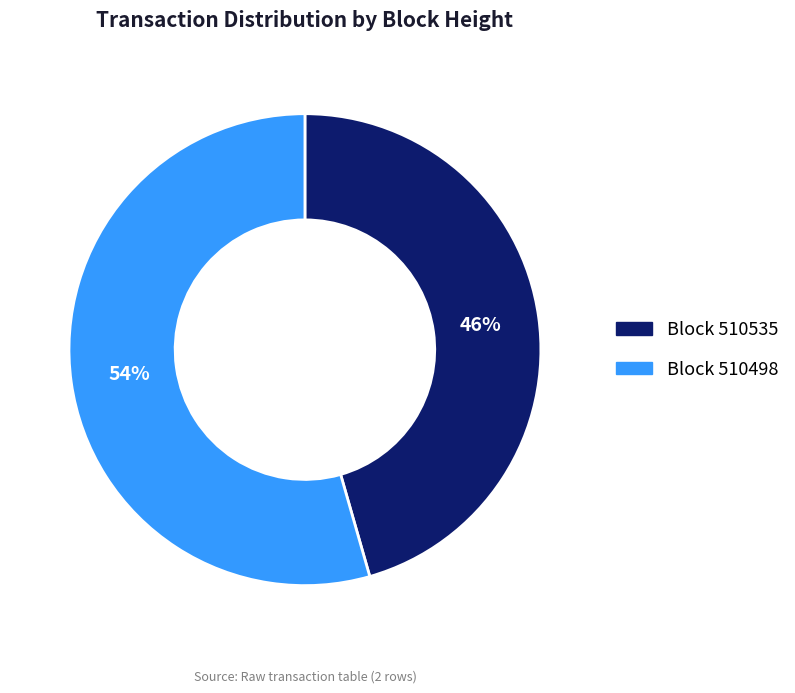

To the nearest percent, what is the average slice percentage?

50%